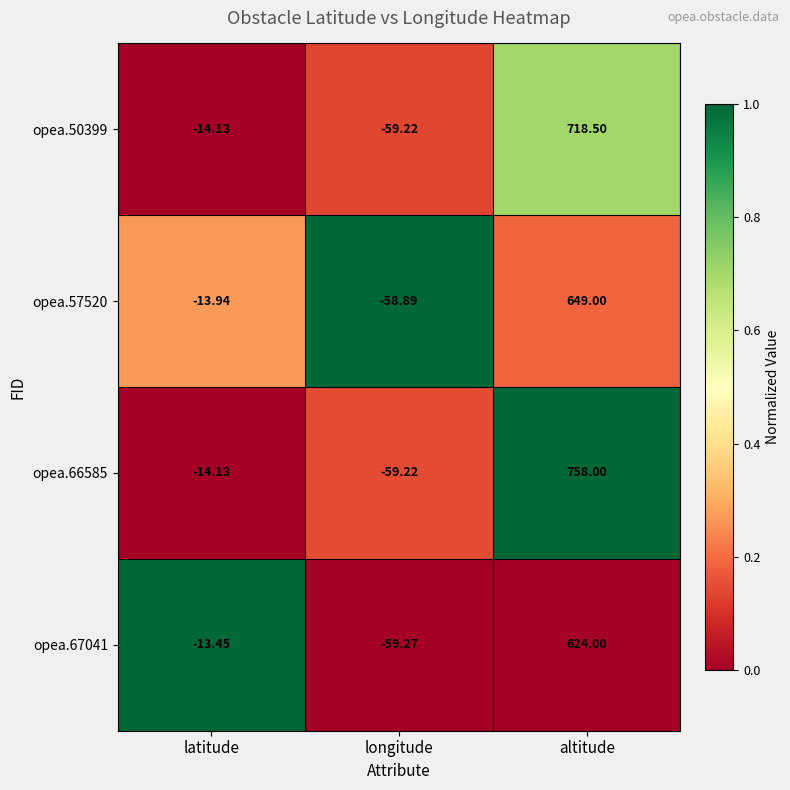

At altitude, list the series in order from largest to smallest.

opea.66585, opea.50399, opea.57520, opea.67041